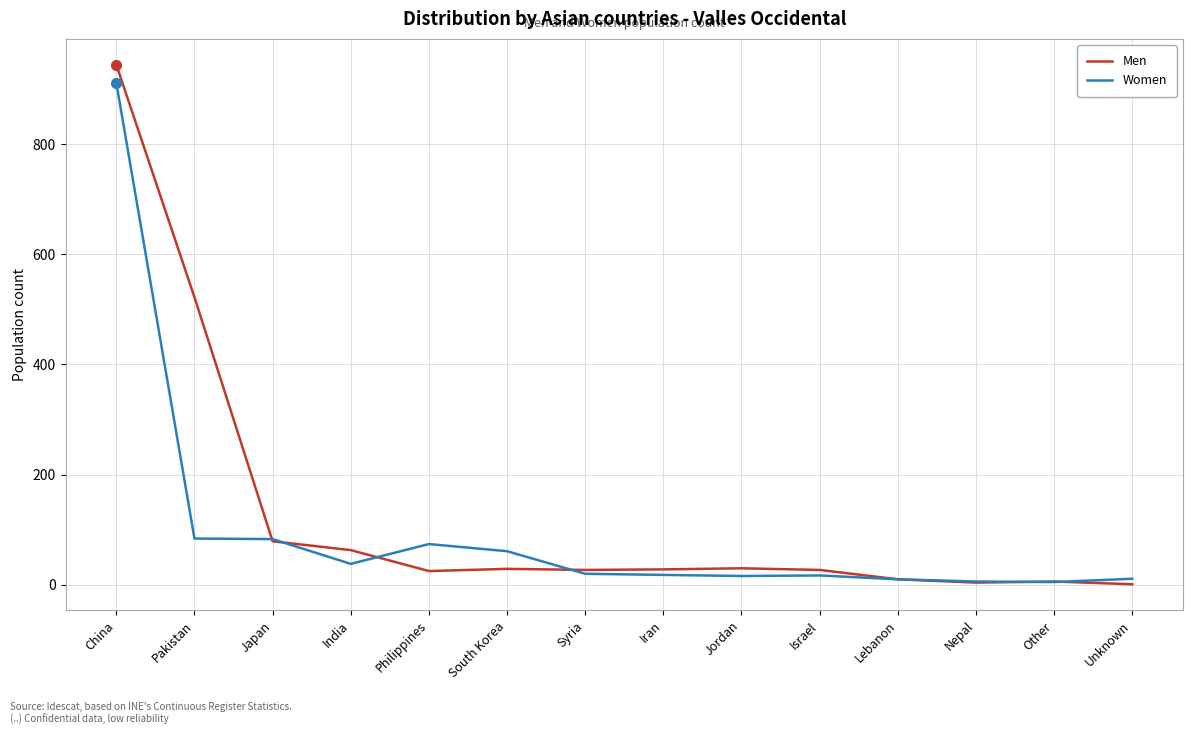

In Women, how many points are lower than both neighbors (excluding endpoints)?

3